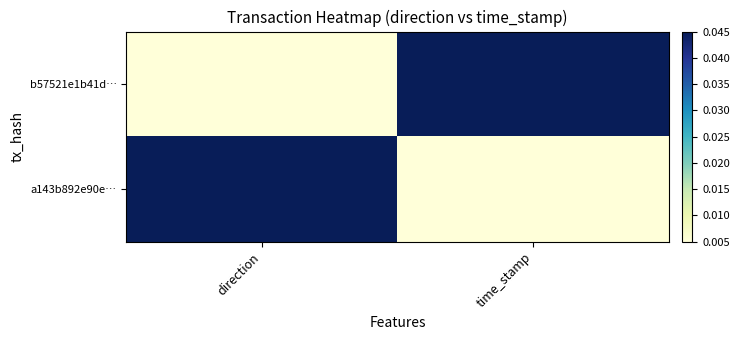

List the series in order of their peak value, lowest first.

b57521e1b41d…, a143b892e90e…